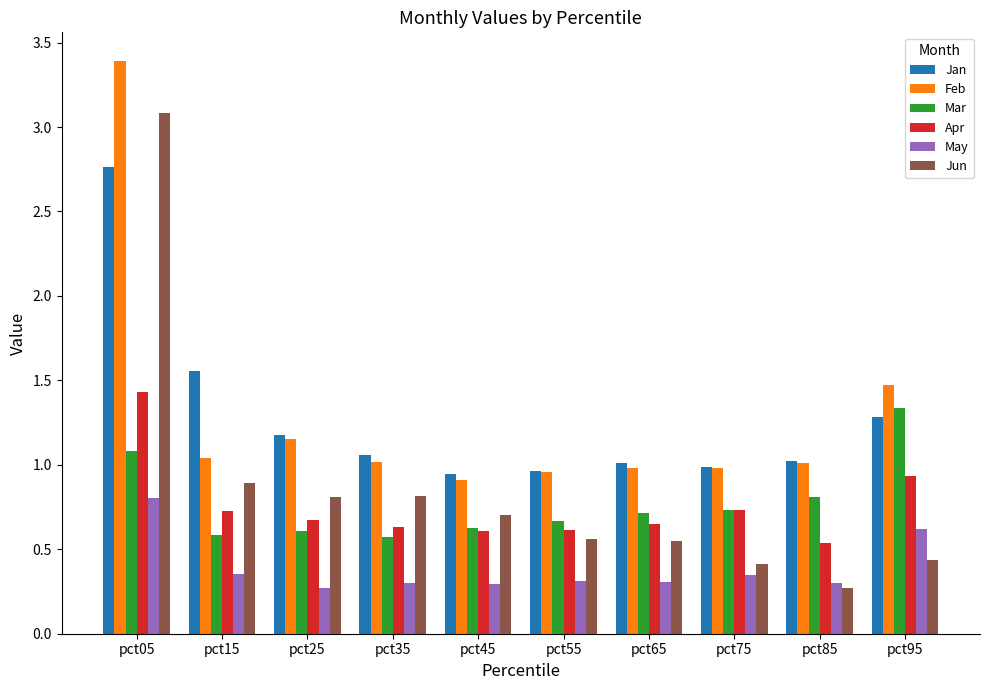

What are all the series names shown in the legend?

Jan, Feb, Mar, Apr, May, Jun